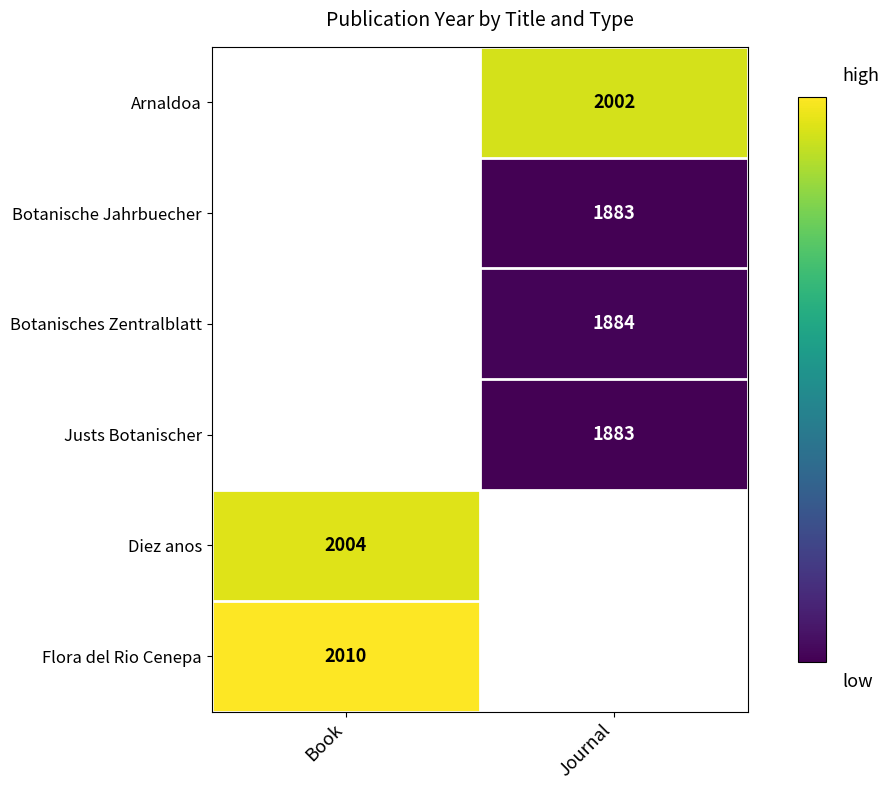

Between Journal and Book, which is larger?

Book